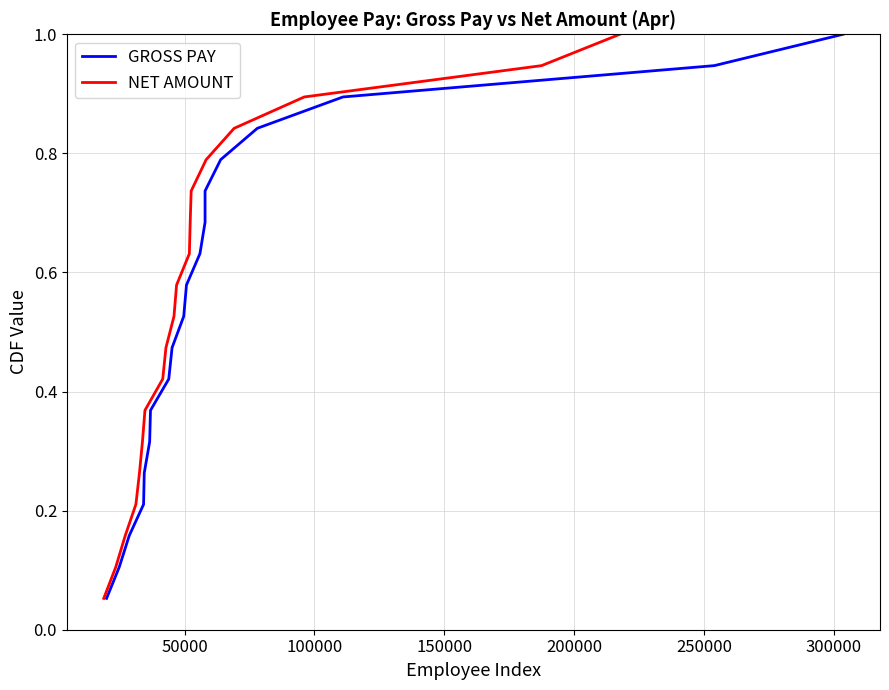

How many series are shown in this chart?

2